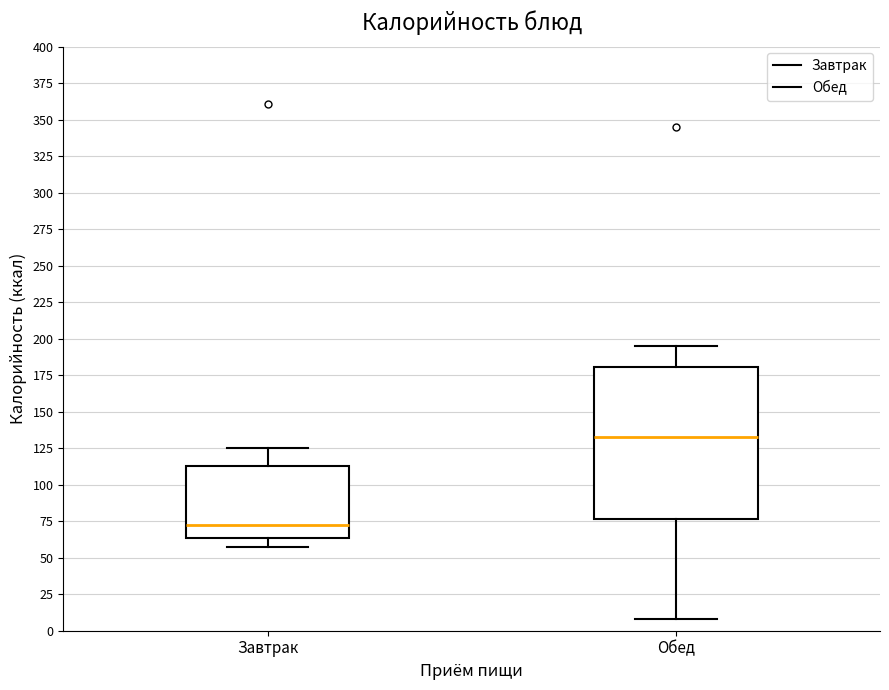

Reading left to right, transcribe this box plot: for each box, give where its median line is, the range the box spans, and where its two whiskers end, as read against the y-axis. The values are not printed on the chart, so give them approximately, as read against the axis.

Завтрак: median 75, box 65 to 115, whiskers 55 to 125
Обед: median 135, box 75 to 180, whiskers 10 to 195